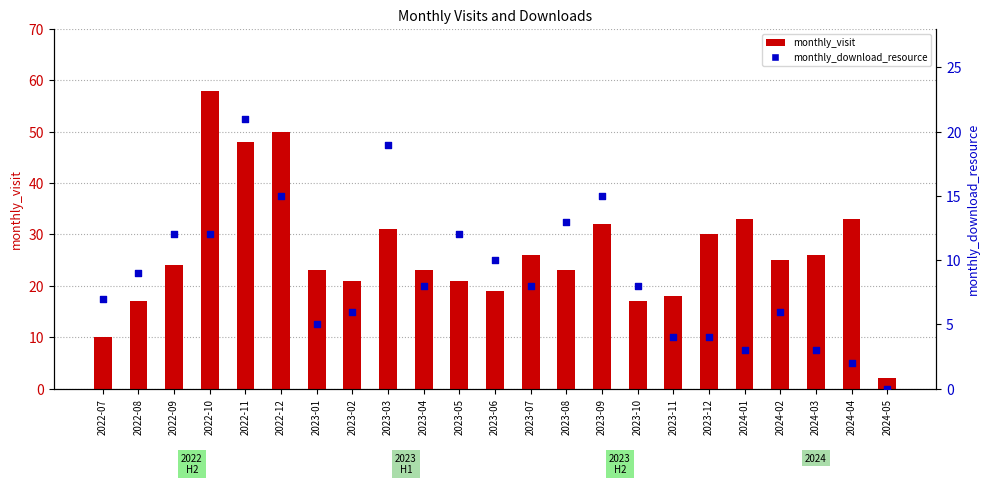

At how many categories does at least one series exceed 19?

17